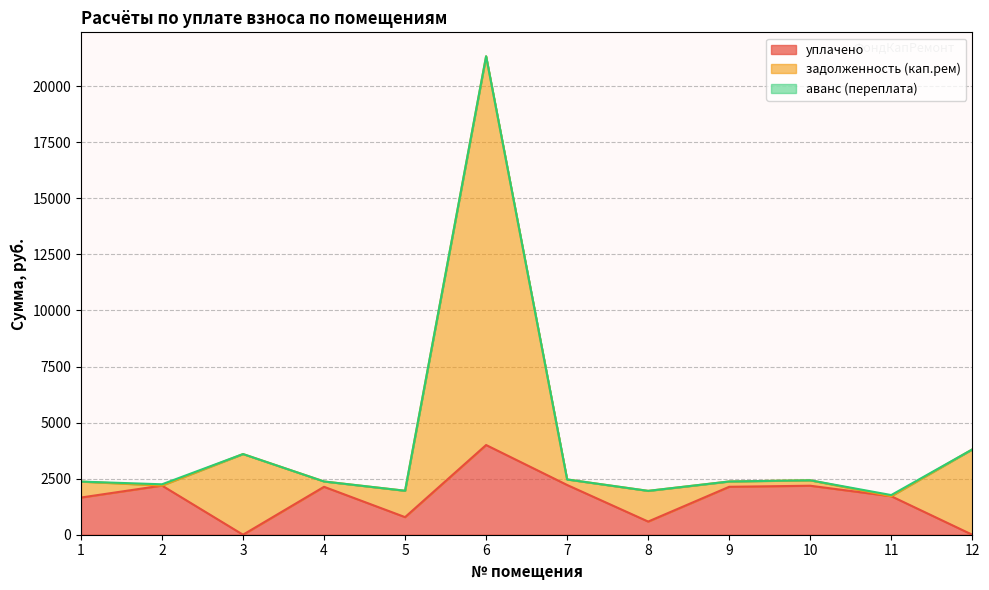

What is the highest value of the уплачено series?

4000.0